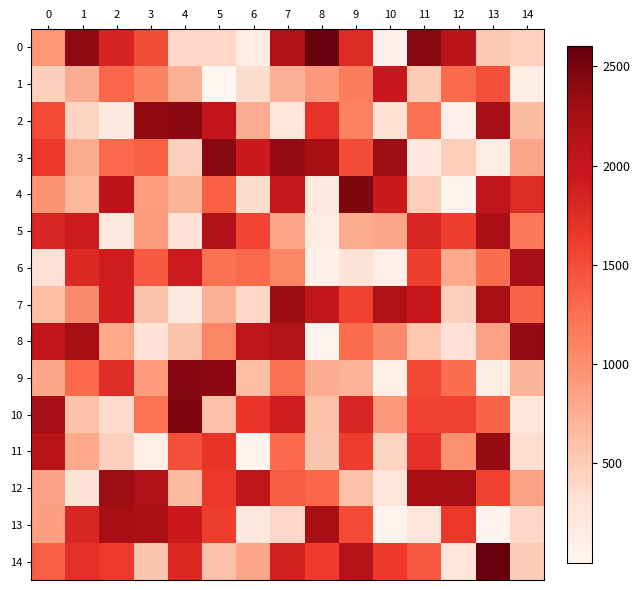

At which category is the sum across all series the highest?

7